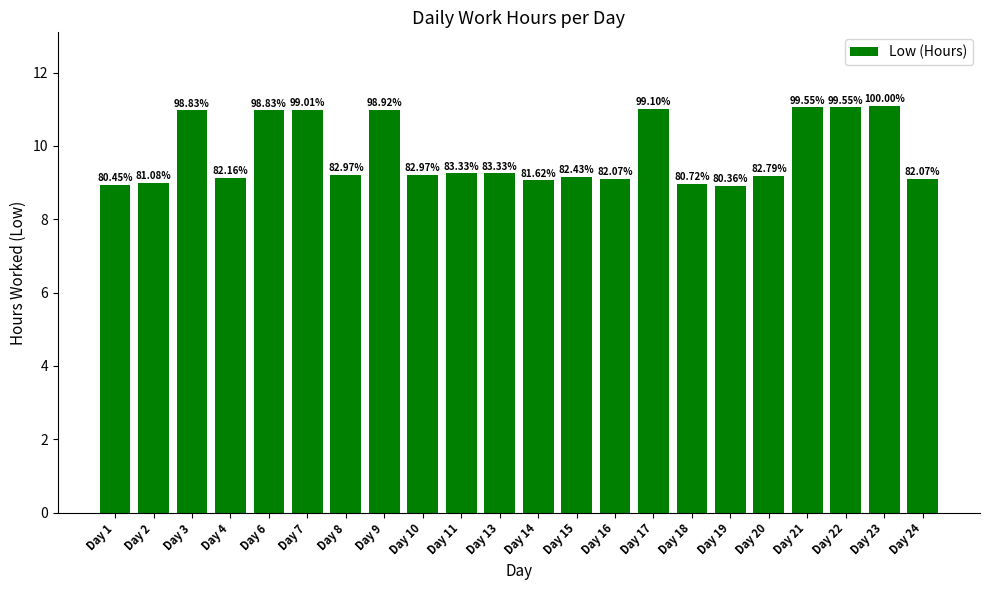

Are the bars horizontal?

No